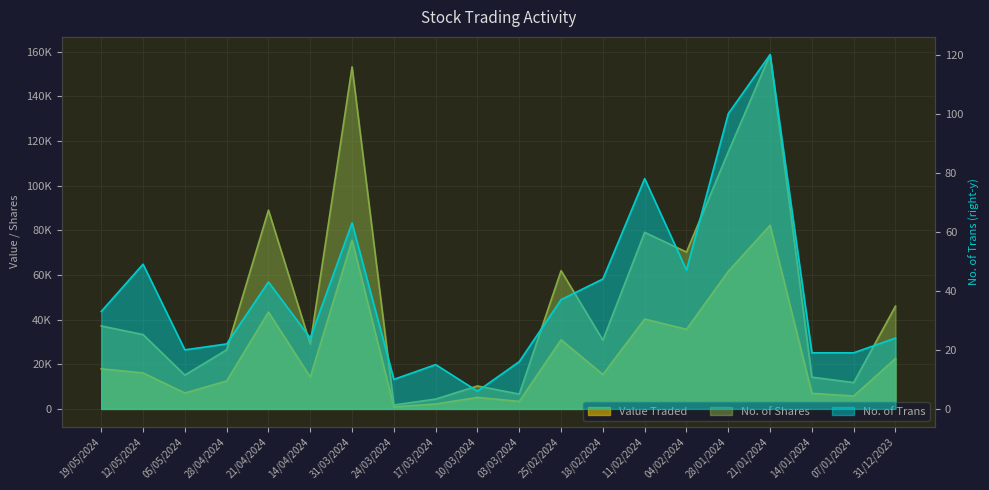

What is the value of the Value Traded point at the 1st from the left?

17959